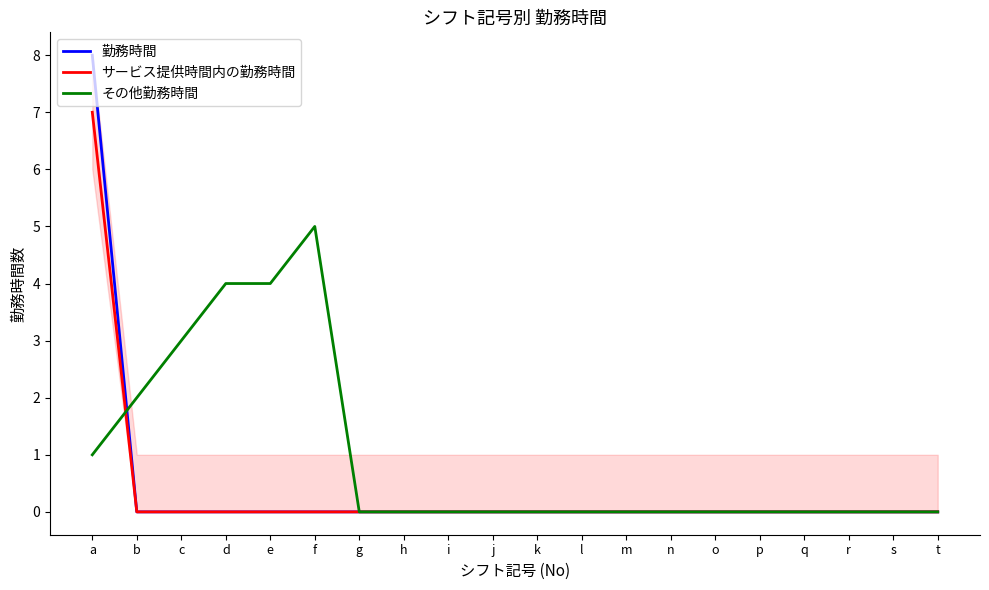

Reading left to right, what are all the values shown in this chart?

勤務時間: a=8	b=0	c=0	d=0	e=0	f=0	g=0	h=0	i=0	j=0	k=0	l=0	m=0	n=0	o=0	p=0	q=0	r=0	s=0	t=0
サービス提供時間内の勤務時間: a=7	b=0	c=0	d=0	e=0	f=0	g=0	h=0	i=0	j=0	k=0	l=0	m=0	n=0	o=0	p=0	q=0	r=0	s=0	t=0
その他勤務時間: a=1	b=2	c=3	d=4	e=4	f=5	g=0	h=0	i=0	j=0	k=0	l=0	m=0	n=0	o=0	p=0	q=0	r=0	s=0	t=0